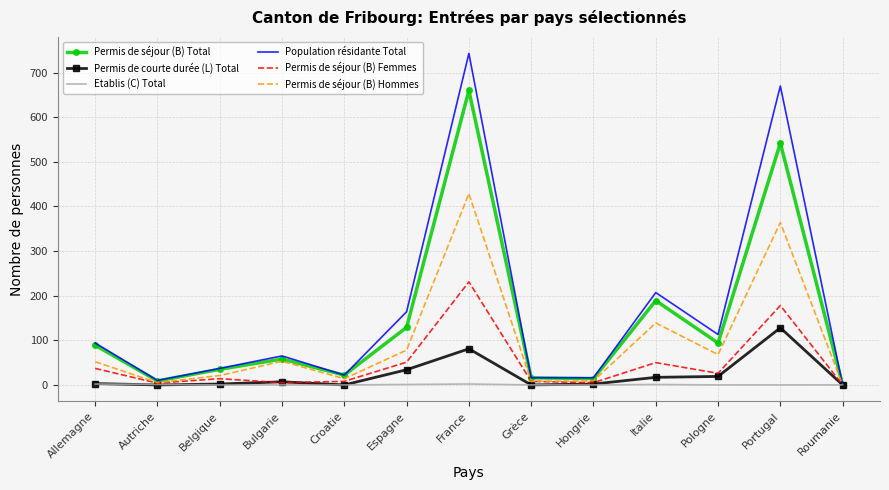

Where is Population résidante Total nearest to the value 371?

Italie